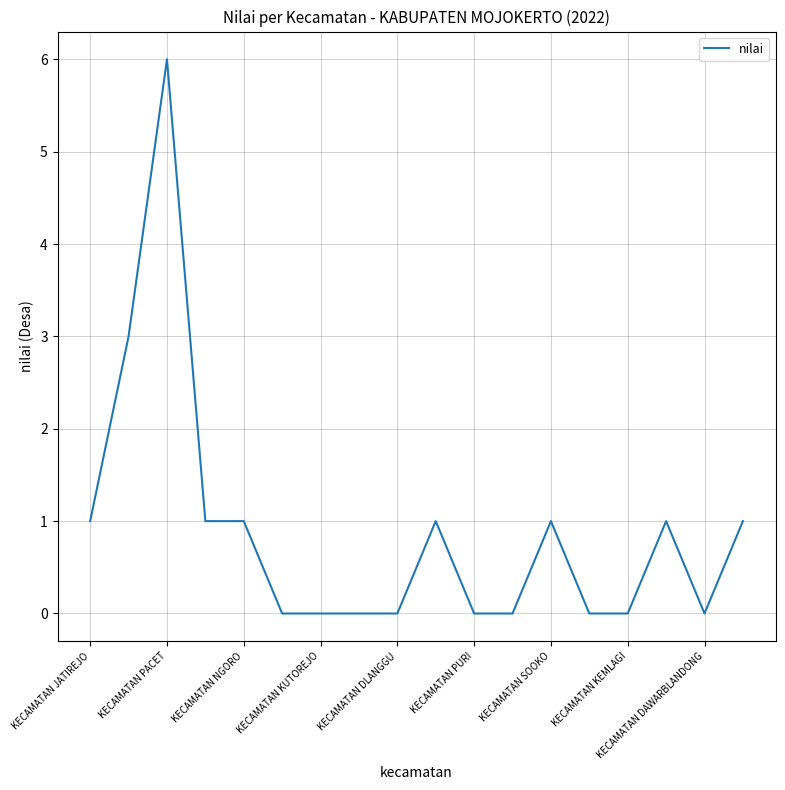

What is the difference between the maximum and minimum values?

6